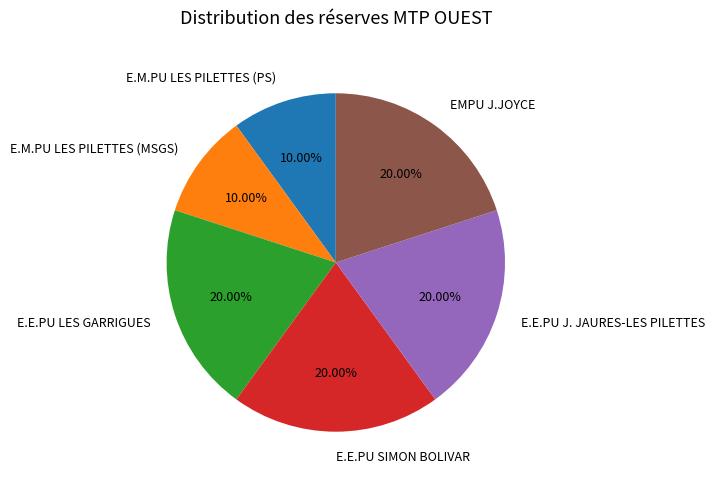

Between E.M.PU LES PILETTES (MSGS) and E.E.PU J. JAURES-LES PILETTES, which is larger?

E.E.PU J. JAURES-LES PILETTES